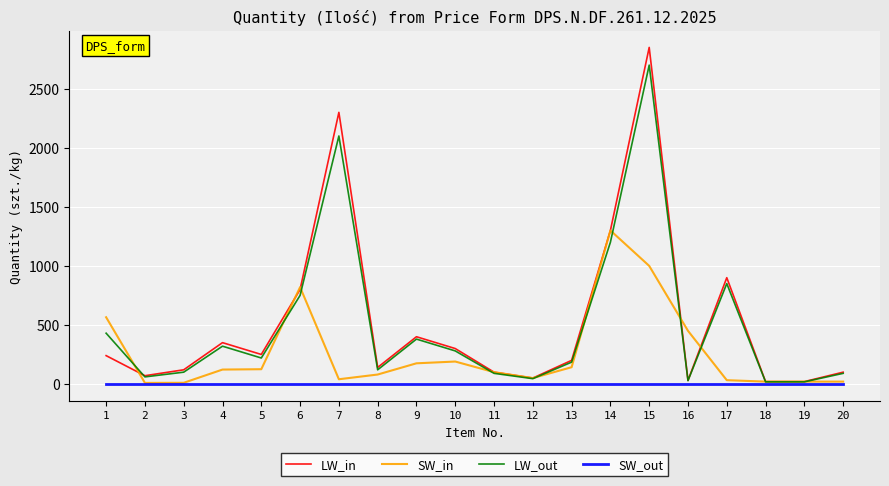

What is the difference between the LW_out values at 15 and 20?

2610